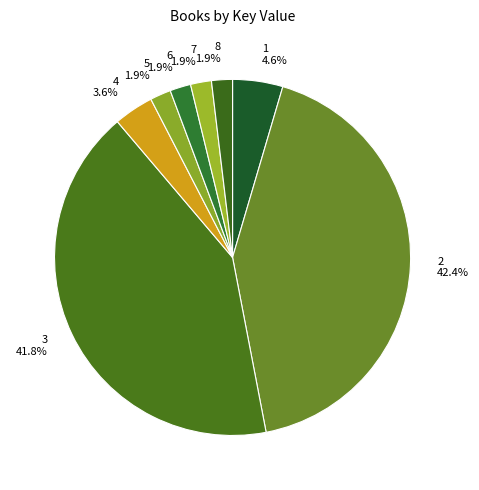

To the nearest percent, what is the difference between the 1 and 6 slice percentages?

3%